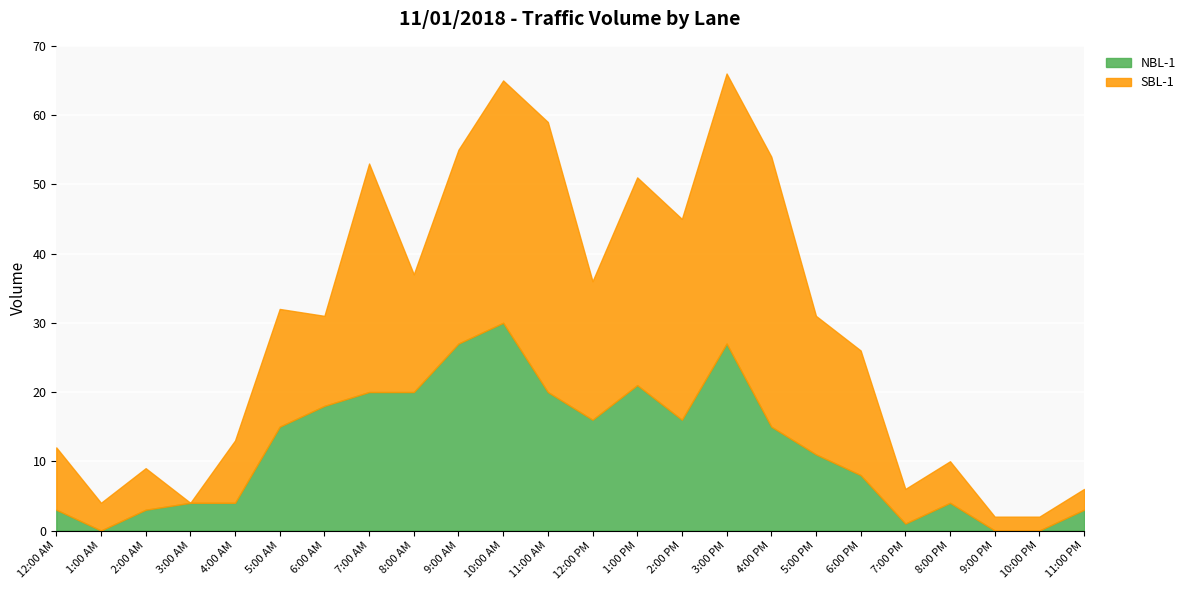

Rank the categories by SBL-1 value from lowest to highest.

3:00 AM, 9:00 PM, 10:00 PM, 11:00 PM, 1:00 AM, 7:00 PM, 2:00 AM, 8:00 PM, 12:00 AM, 4:00 AM, 6:00 AM, 5:00 AM, 8:00 AM, 6:00 PM, 12:00 PM, 5:00 PM, 9:00 AM, 2:00 PM, 1:00 PM, 7:00 AM, 10:00 AM, 11:00 AM, 3:00 PM, 4:00 PM